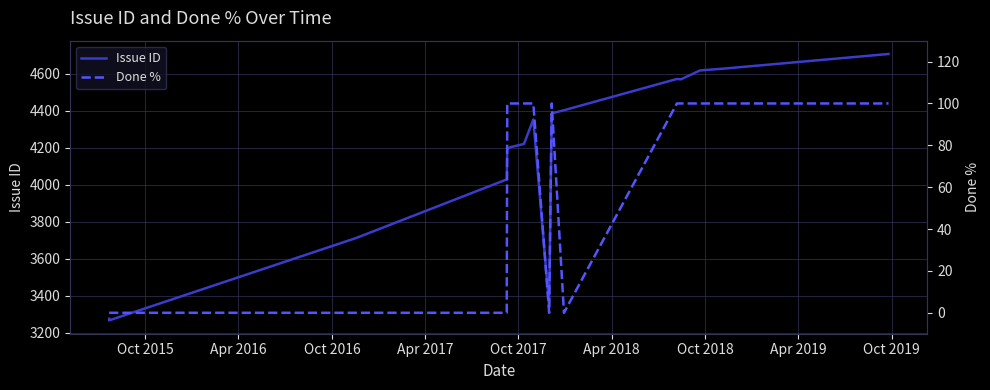

What is the total value across all series at Oct 2015?

3275